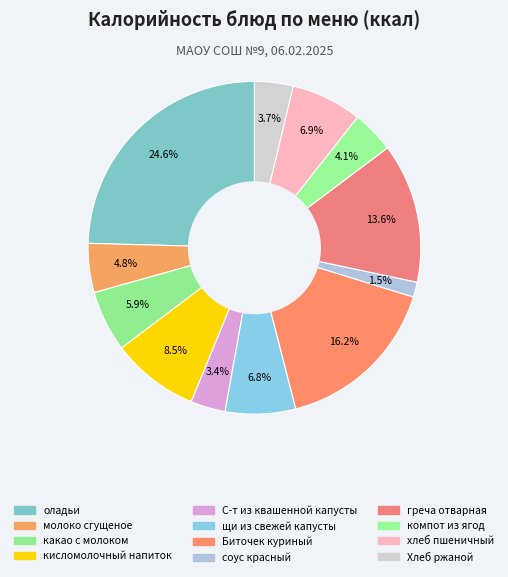

Which category has the smallest portion of the pie?

соус красный